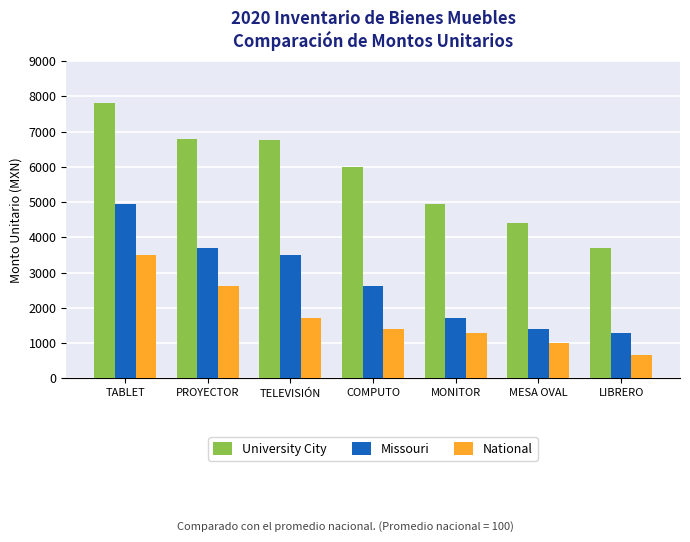

At which label is University City closest to 5743?

COMPUTO